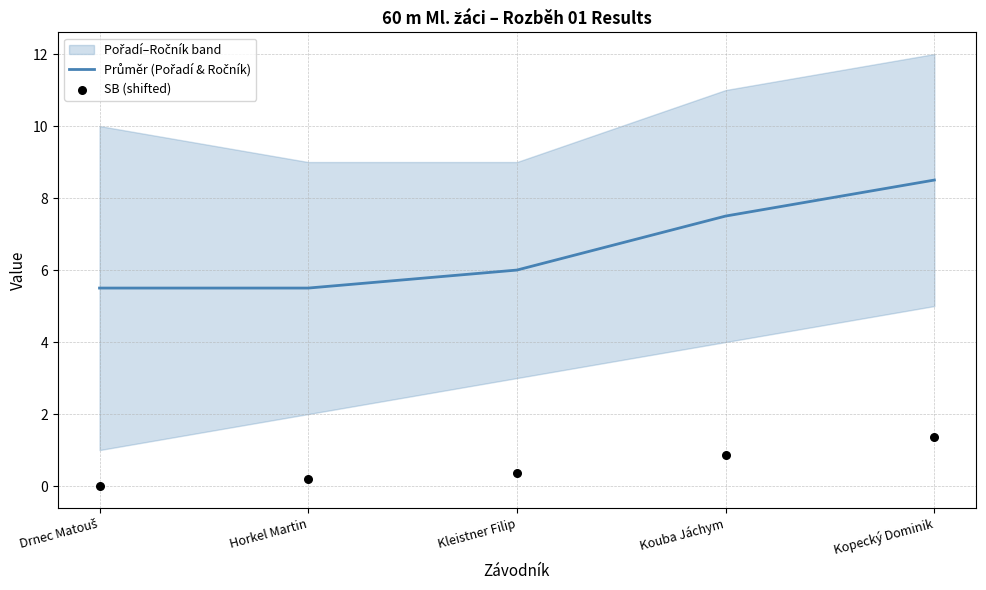

Which series has the largest total across all categories?

Průměr (Pořadí & Ročník)